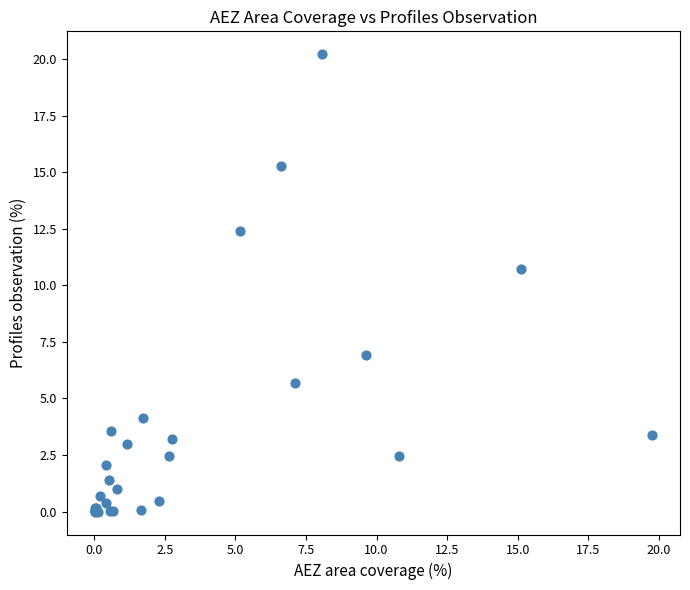

What Y value in the scatter plot is closest to 10?

10.7